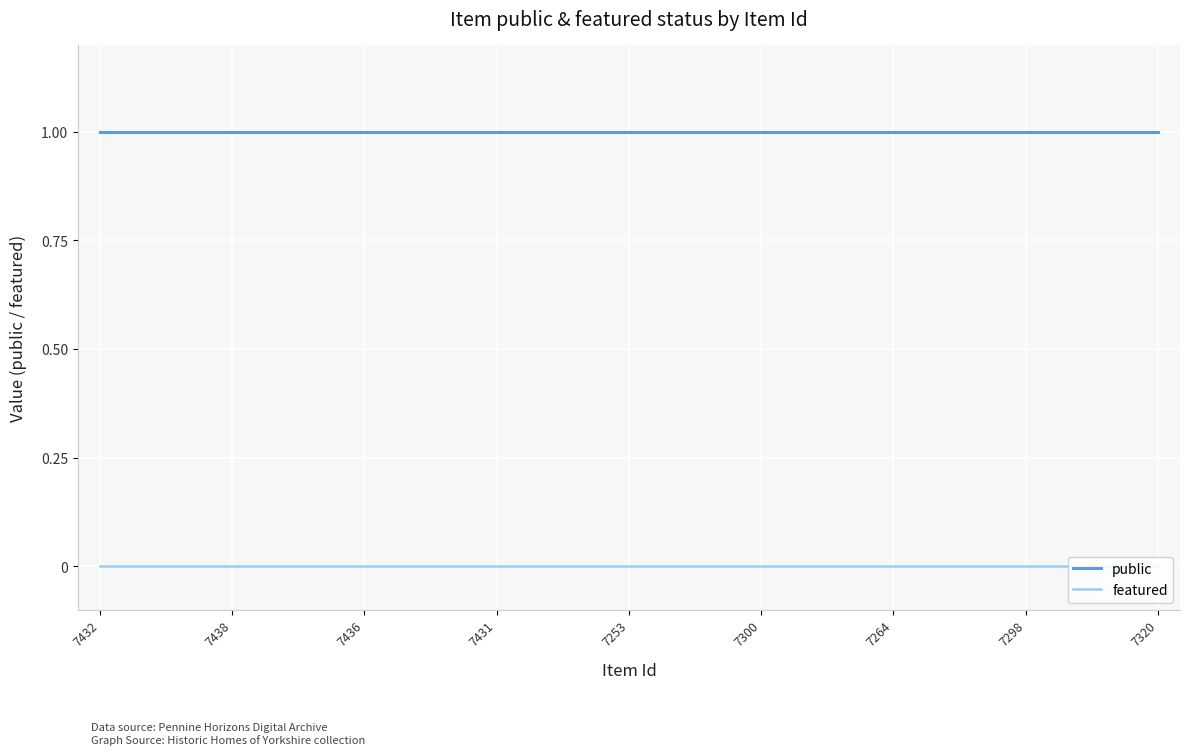

List the series in order of their overall mean, highest first.

public, featured